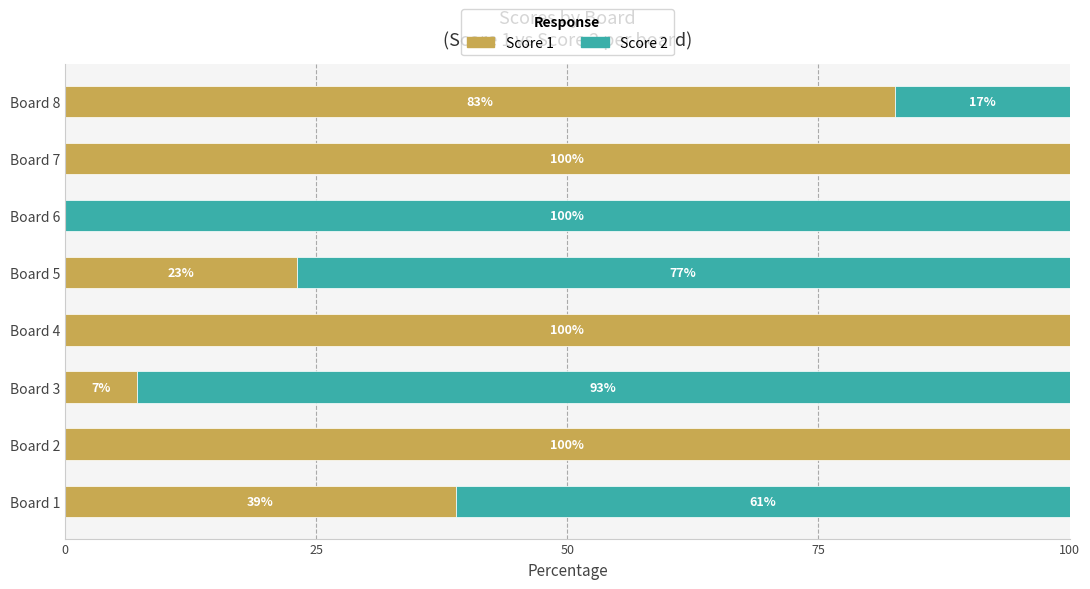

What is the highest value of the Score 1 series?

100.0